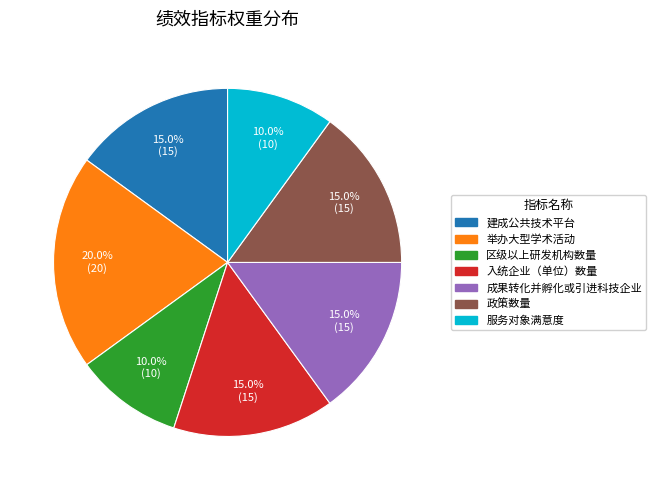

To the nearest percent, what portion does 服务对象满意度 represent?

10%